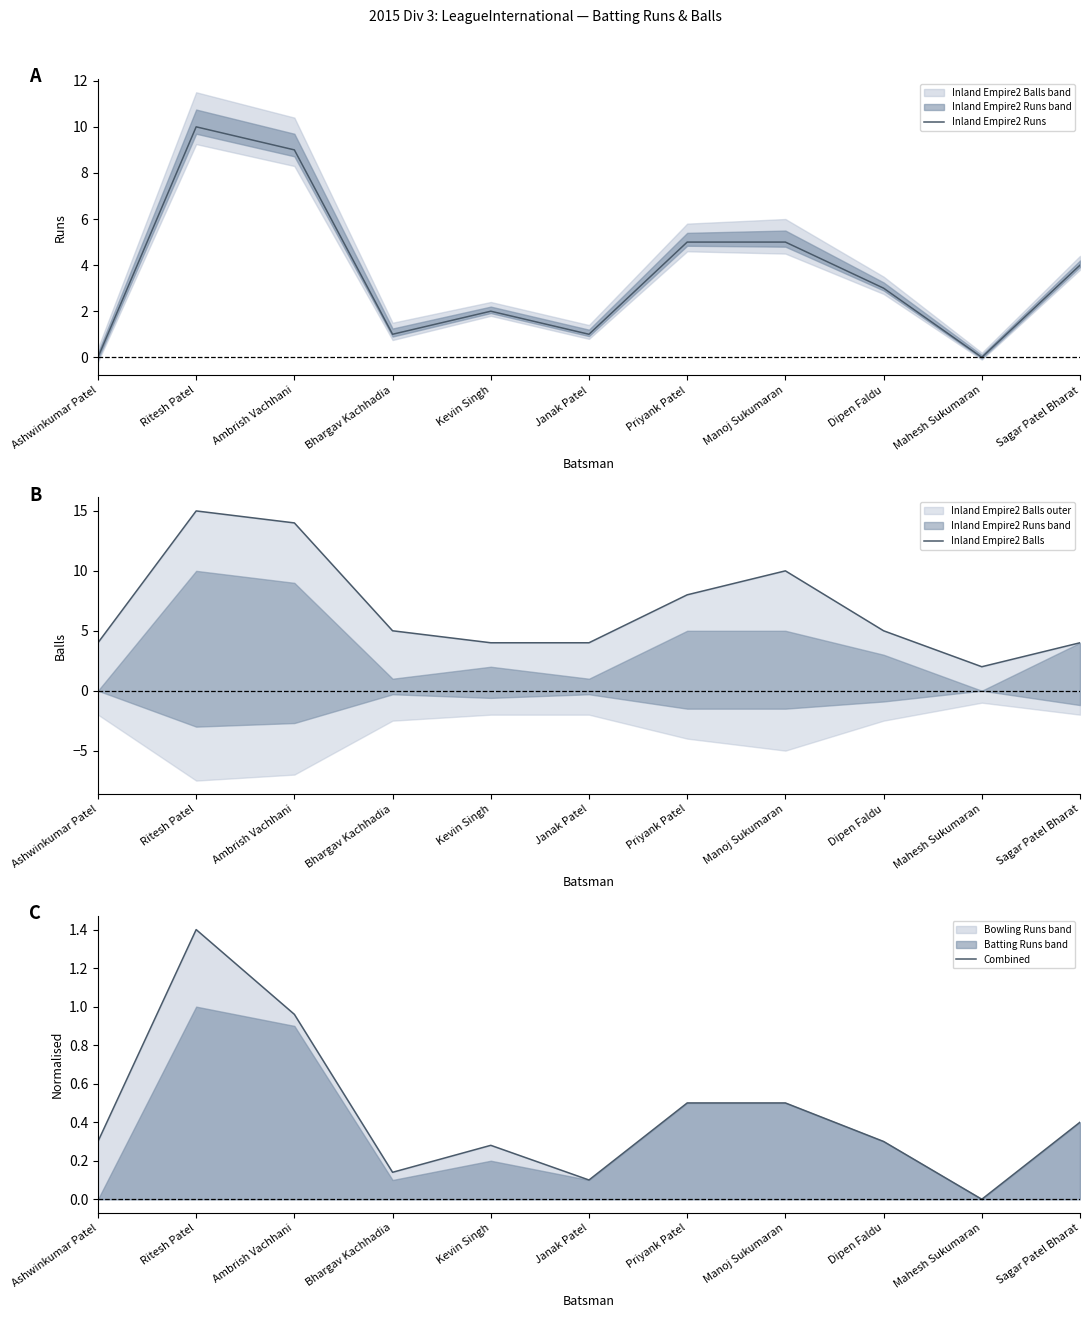

What is the maximum value shown in the chart?

15.0